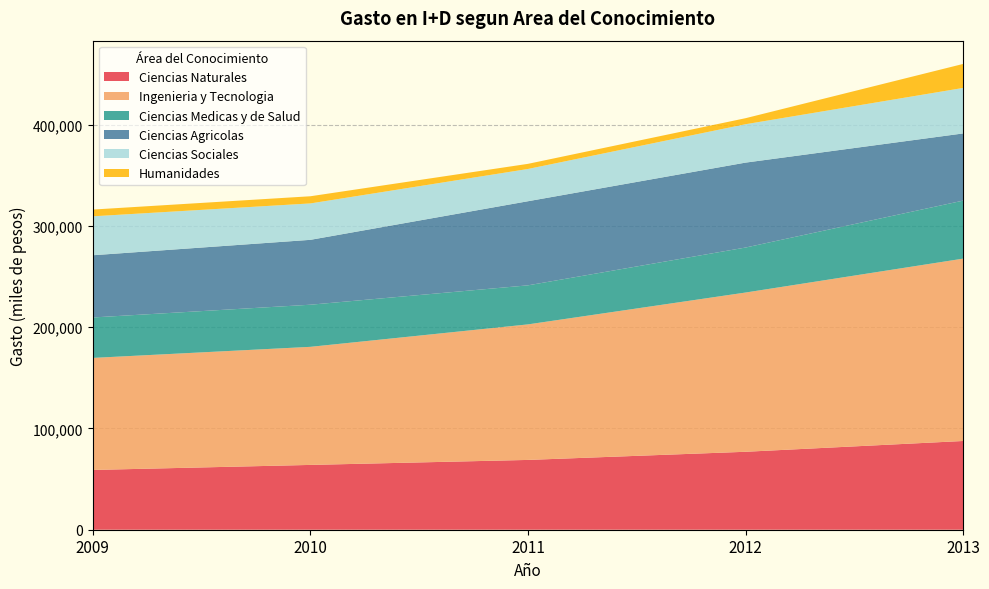

Reading left to right, extract all data points from this chart.

Ciencias Naturales: 2009=59040	2010=64017	2011=68953	2012=76997	2013=87653
Ingenieria y Tecnologia: 2009=110677	2010=116641	2011=133876	2012=157290	2013=180120
Ciencias Medicas y de Salud: 2009=39940	2010=41598	2011=38570	2012=44447	2013=57307
Ciencias Agricolas: 2009=61470	2010=64095	2011=83082	2012=83887	2013=66357
Ciencias Sociales: 2009=38469	2010=35970	2011=31859	2012=37922	2013=44952
Humanidades: 2009=6659	2010=7075	2011=5072	2012=5948	2013=23691